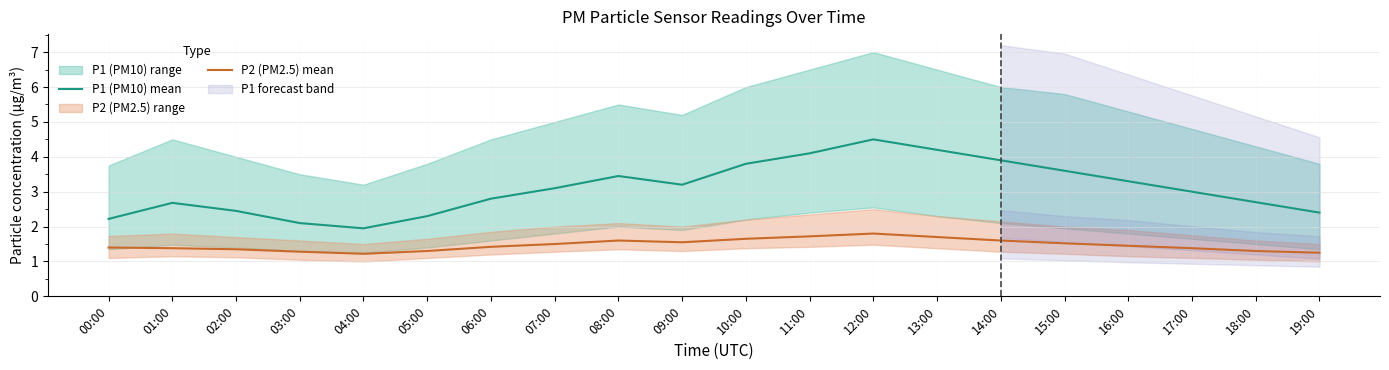

Which series has the largest range (max minus min)?

P1 (PM10) mean